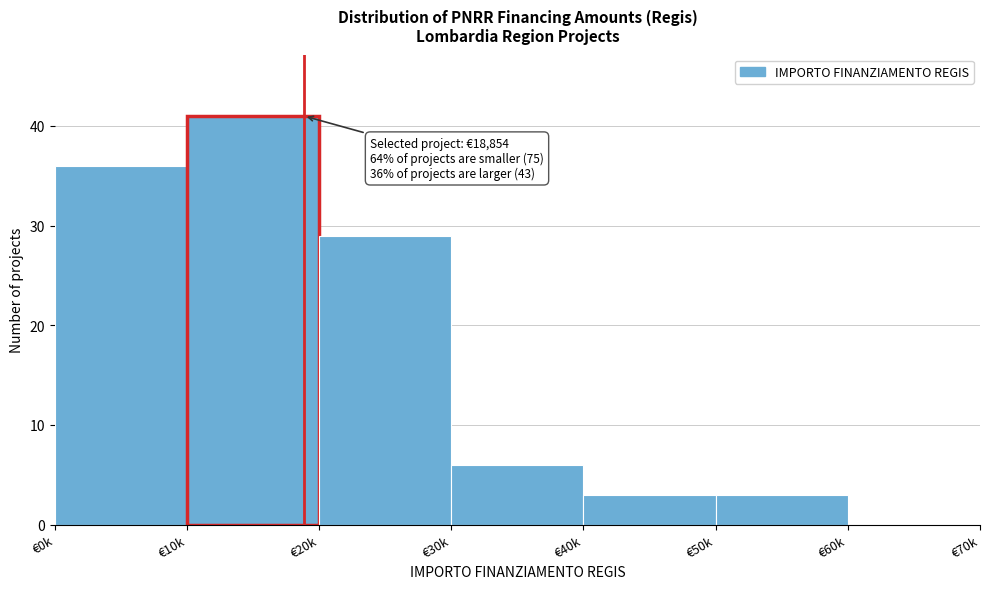

Reading left to right, list all the values displayed in this chart.

€0k=36	€10k=41	€20k=29	€30k=6	€40k=3	€50k=3	€60k=0